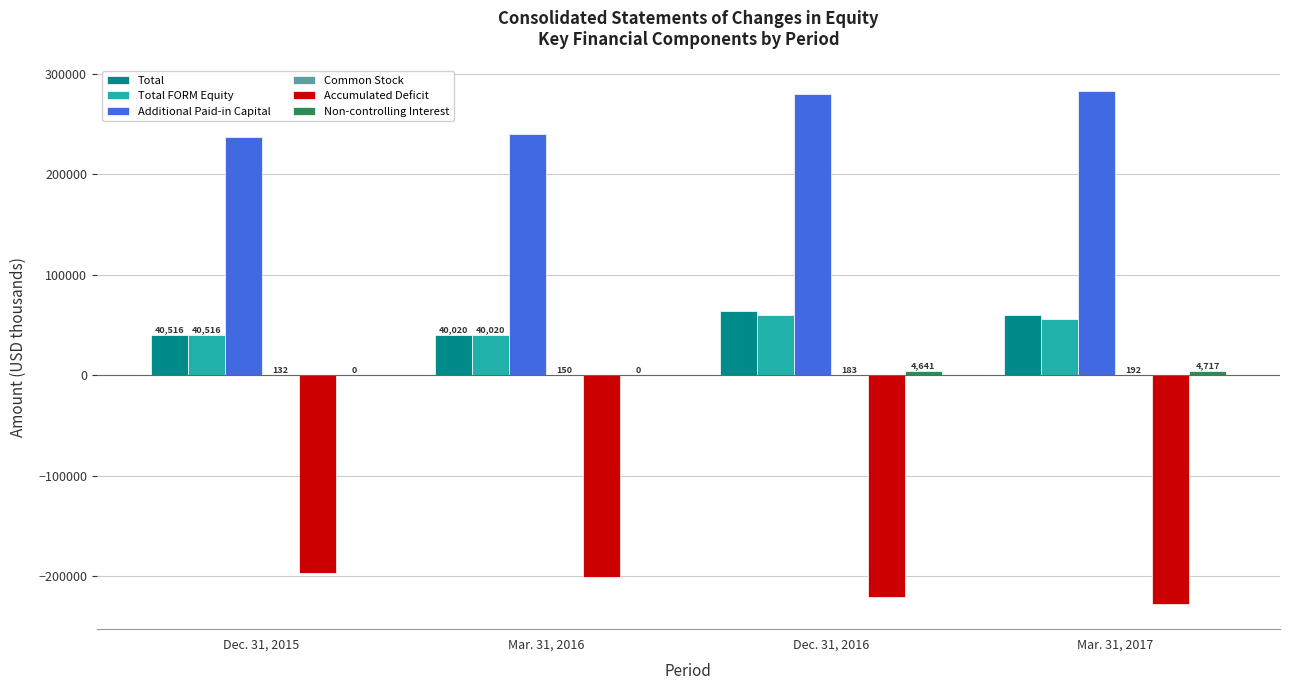

What is the greatest value displayed?

282773